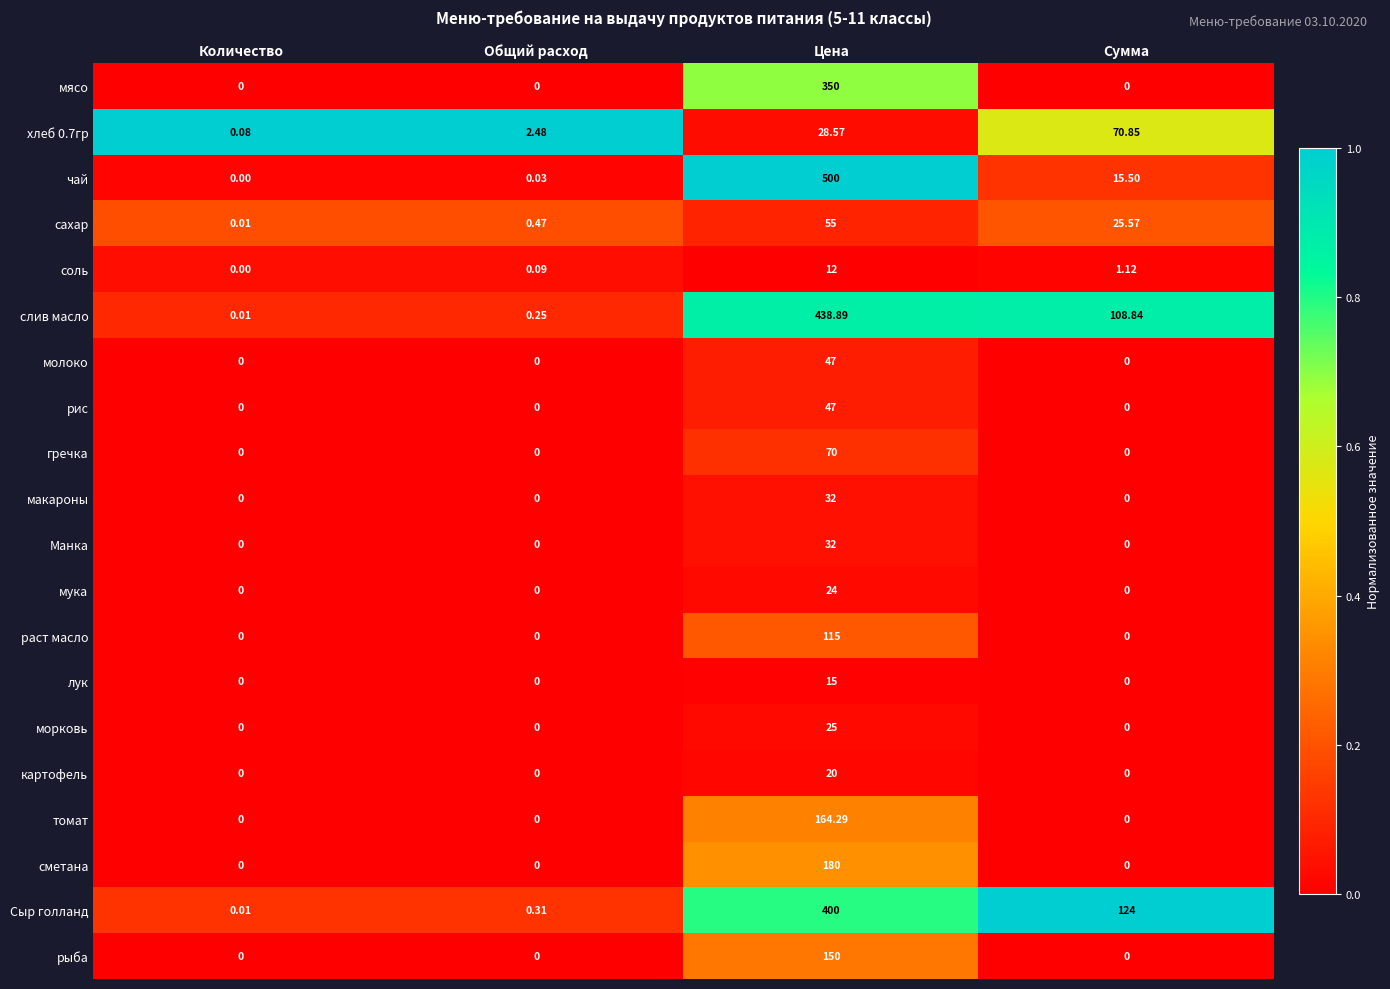

Which series changed the most between Общий расход and Цена?

чай